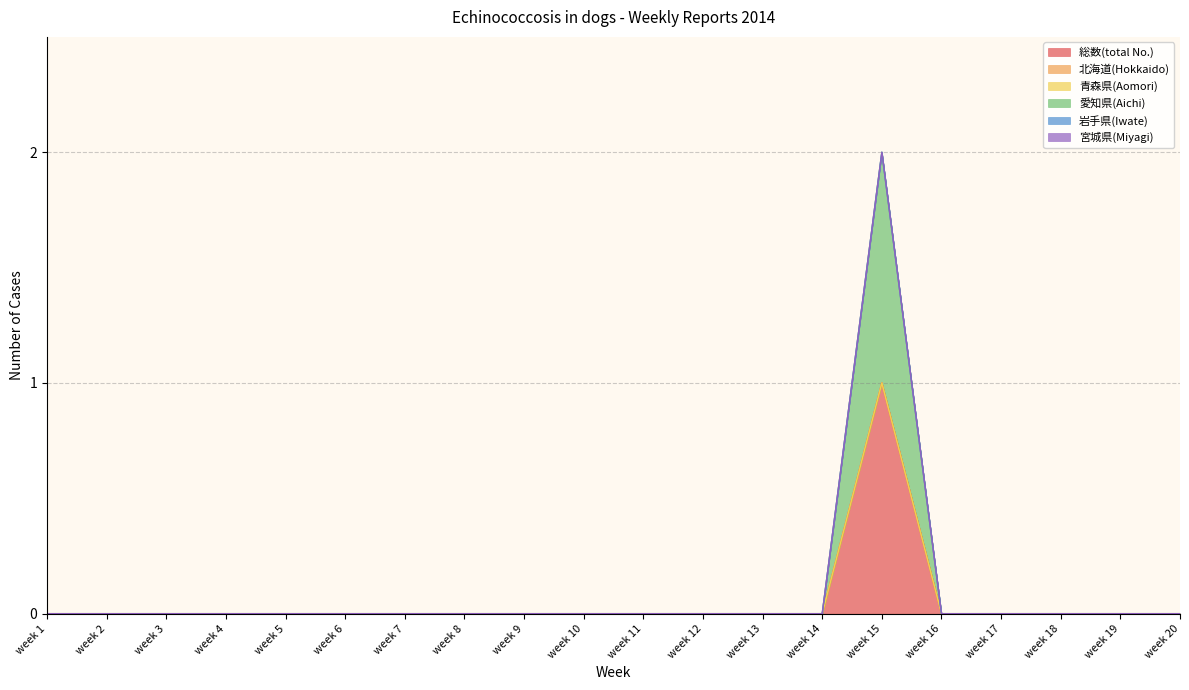

Which series has the largest range (max minus min)?

総数(total No.)